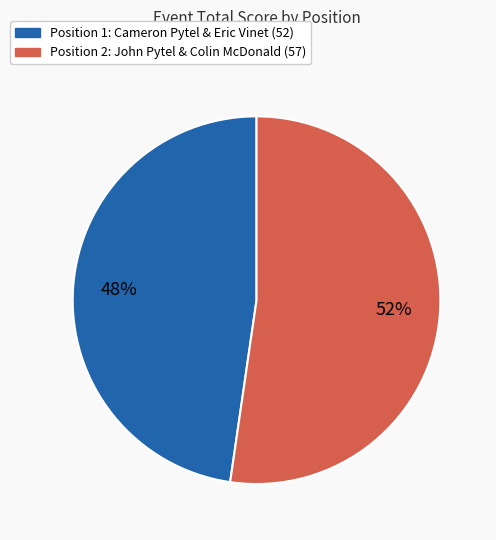

To the nearest percent, what is the average slice percentage?

50%